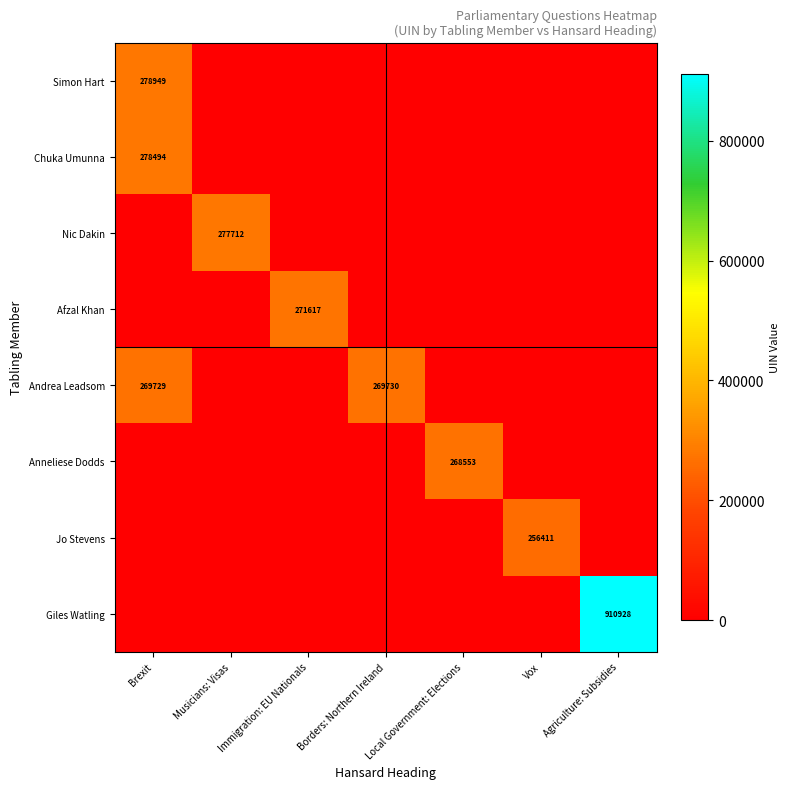

Which category has the highest value in the Simon Hart series?

Brexit